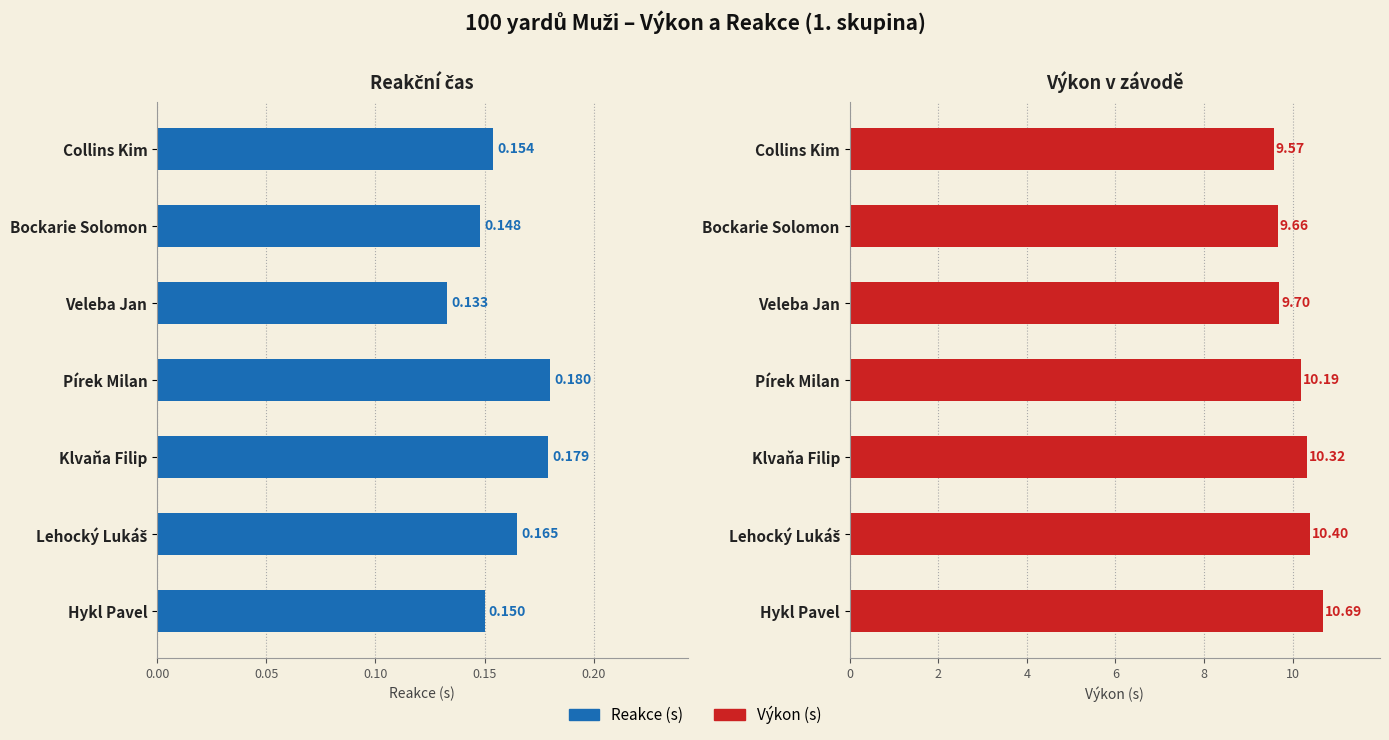

Count the Reakce values in the range 0 to 1.

7